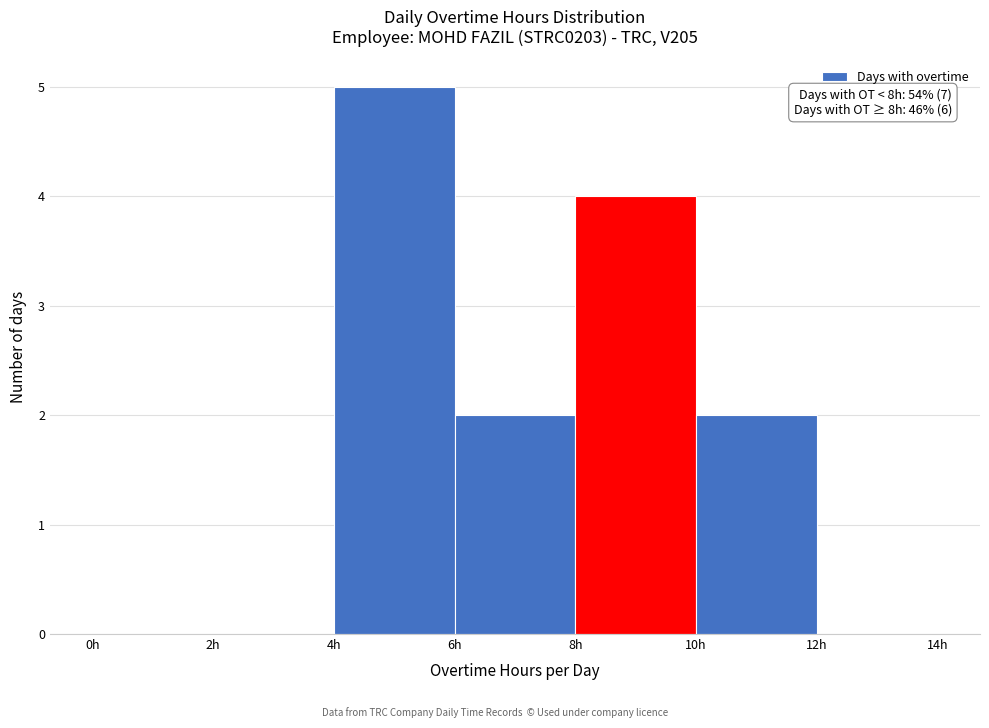

Which range on the x-axis has the tallest bar?

4 to 6